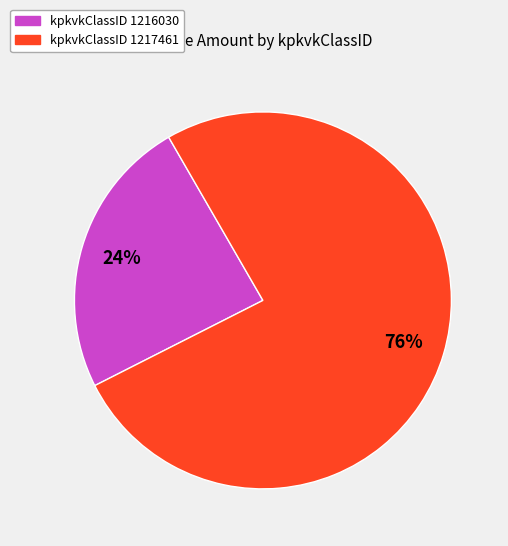

Is there any slice that represents more than half of the pie?

Yes